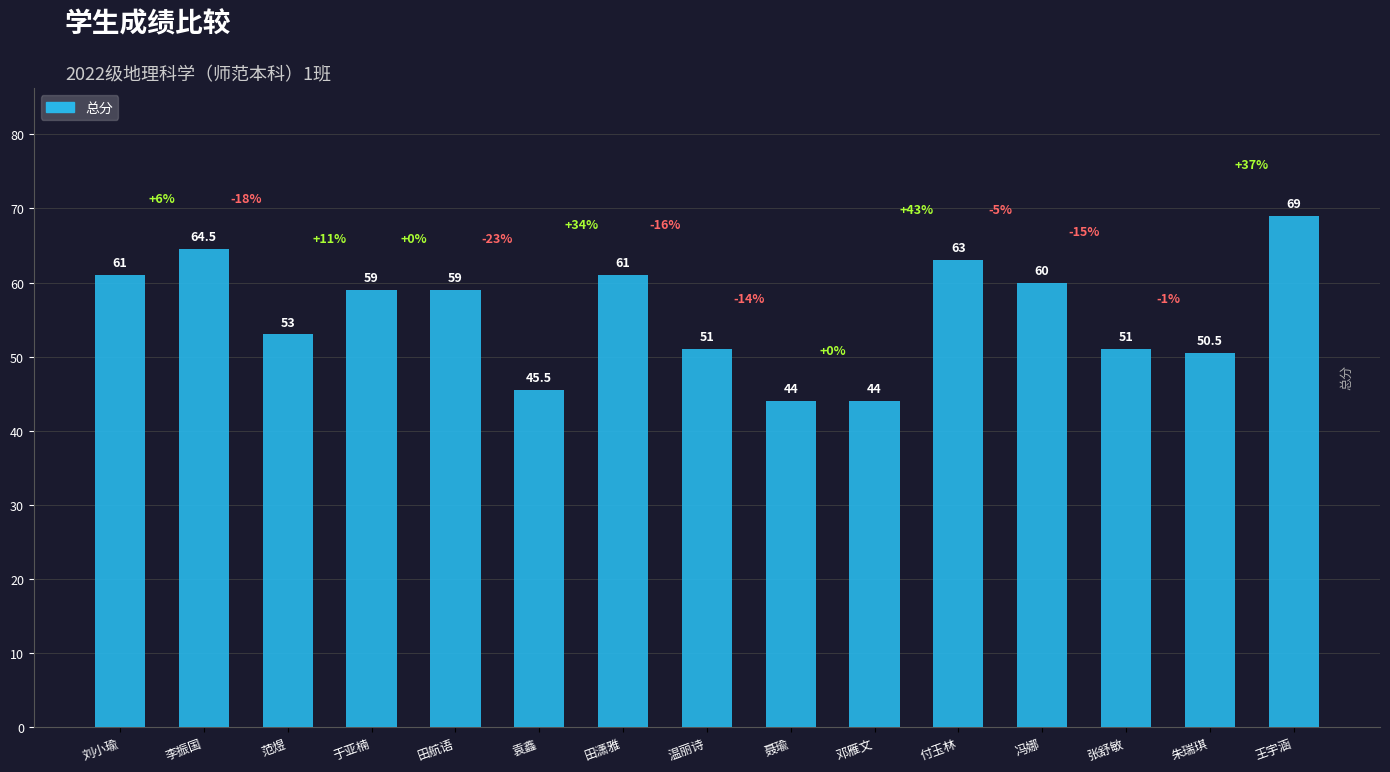

How many data points are less than 59?

7